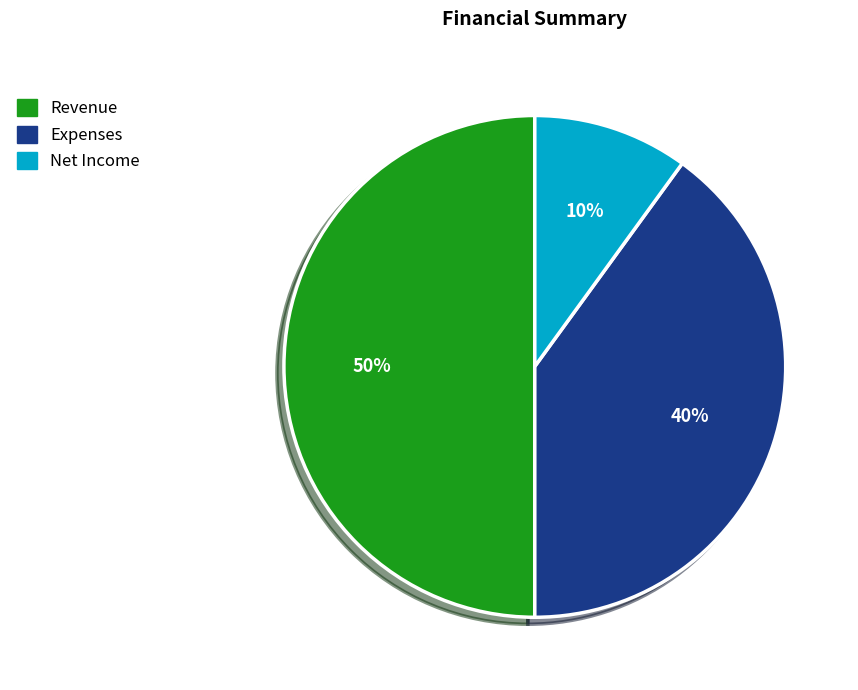

Rank the categories by value from highest to lowest.

Revenue, Expenses, Net Income